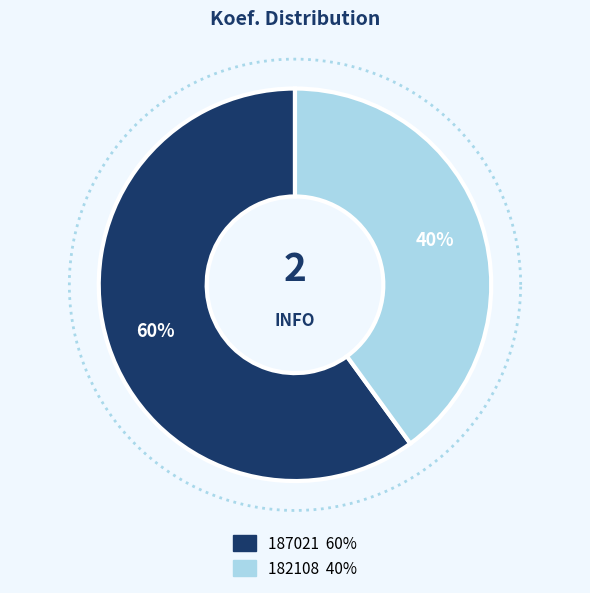

To the nearest percent, what percentage of the pie is 182108?

40%